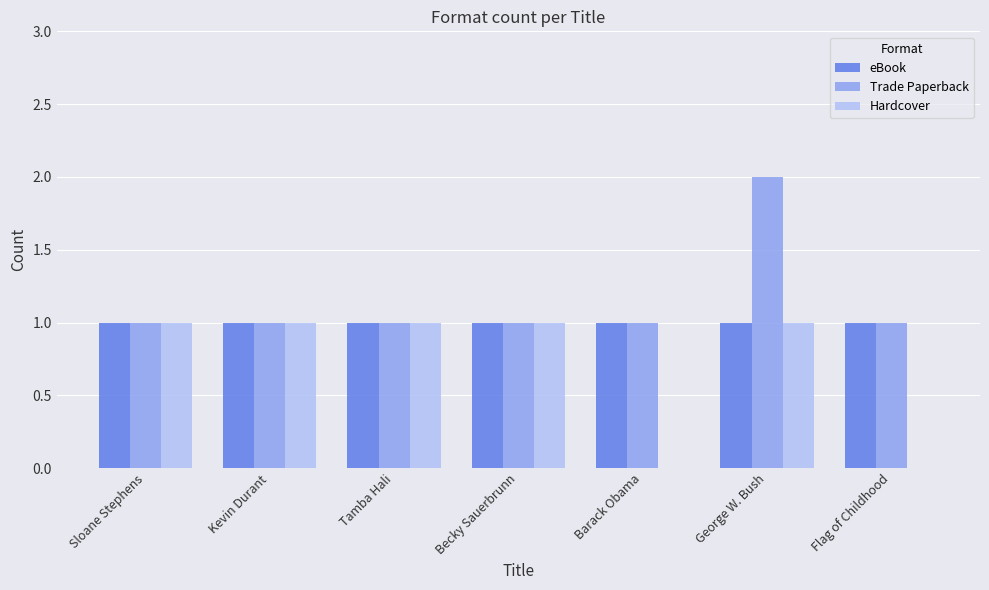

Which category has the highest value in the Trade Paperback series?

George W. Bush